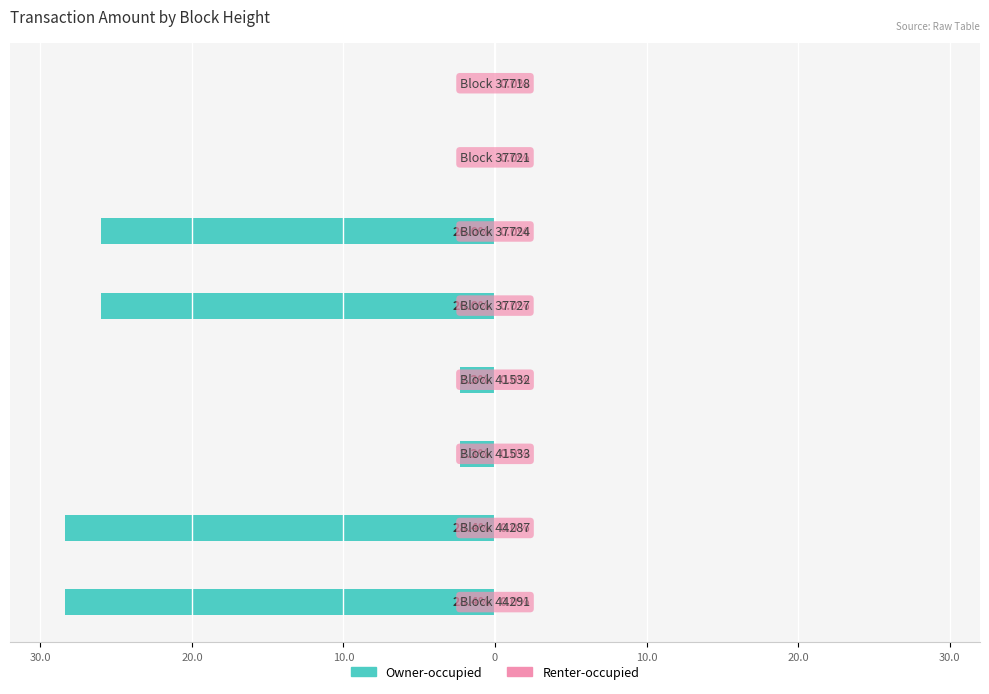

Does the chart contain stacked bars?

No